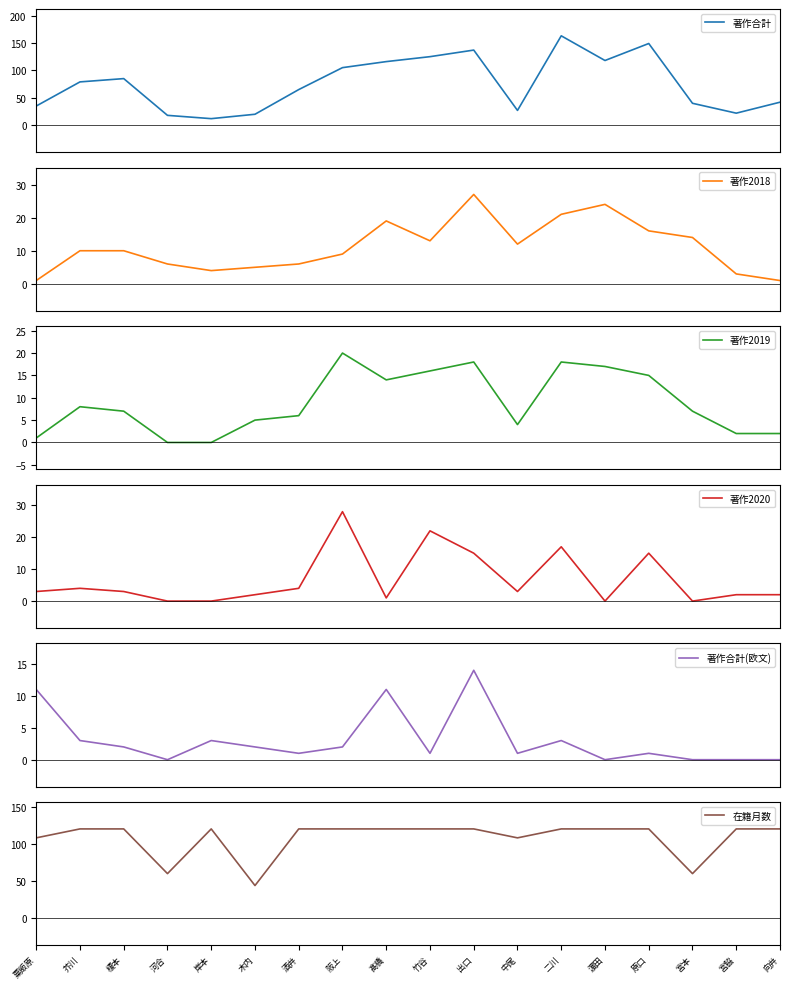

Between 河合 and 出口, which series saw the biggest shift?

著作合計